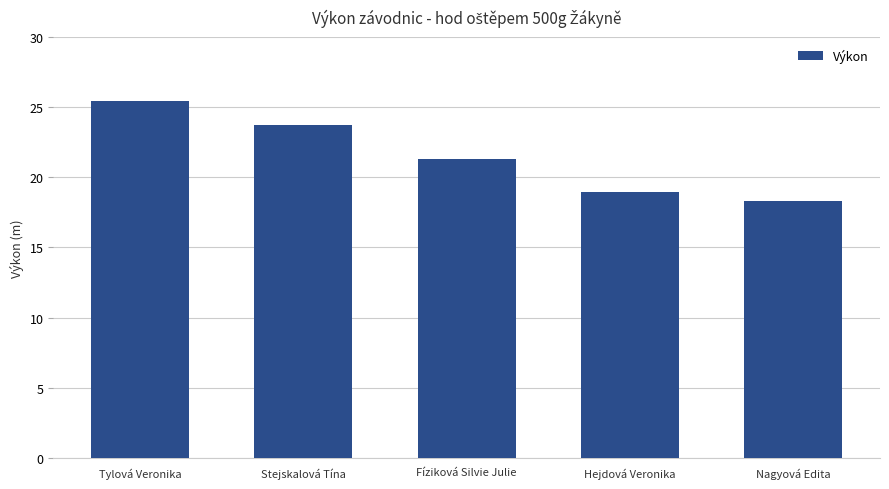

What is the difference between the maximum and minimum values?

7.1